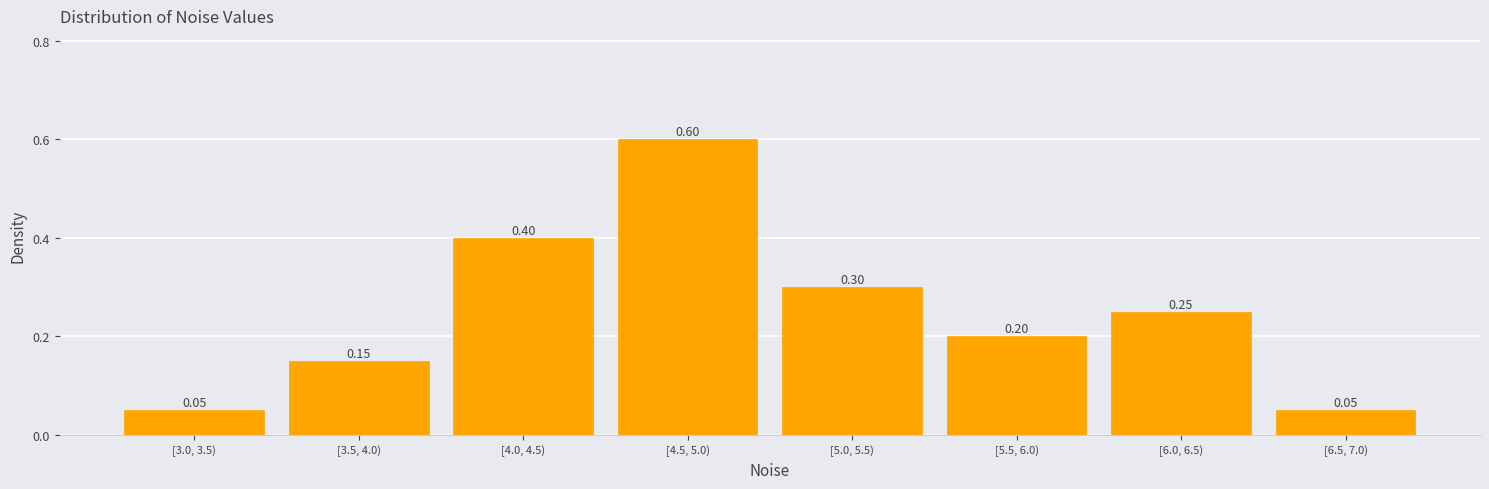

What is the difference between the second highest and minimum values?

0.4